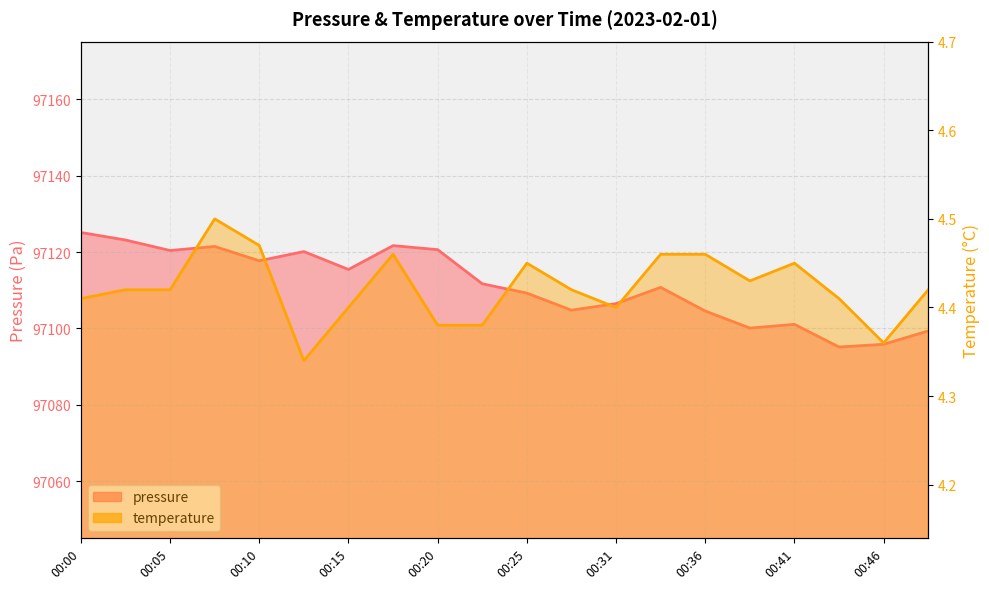

What is the sum of all temperature values?

88.4